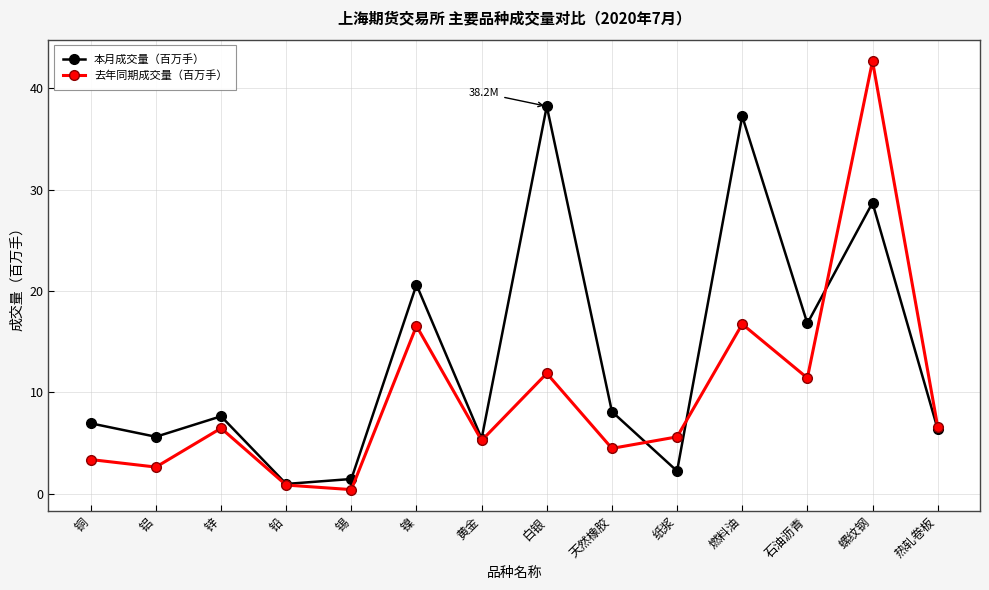

How many categories are shown in the chart?

14